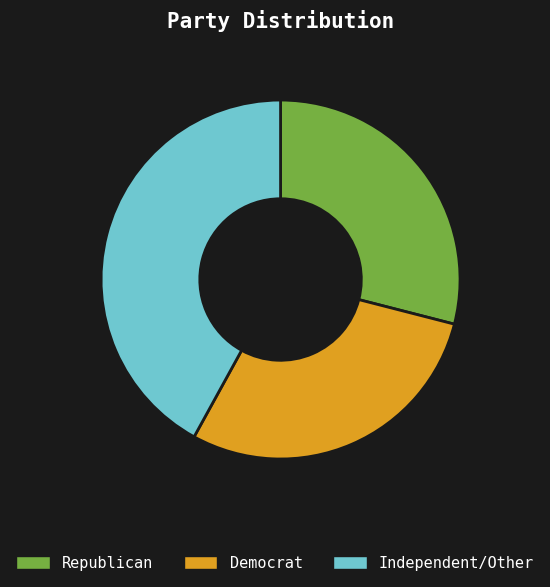

Between Independent/Other and Republican, which is larger?

Independent/Other